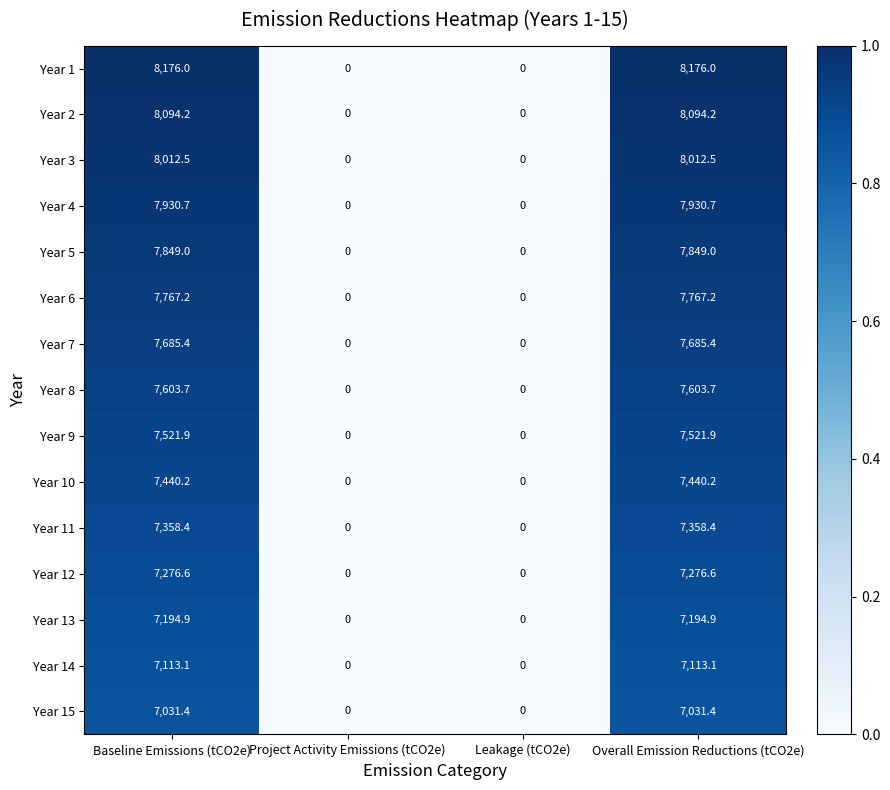

Which series has the largest total across all categories?

Year 1